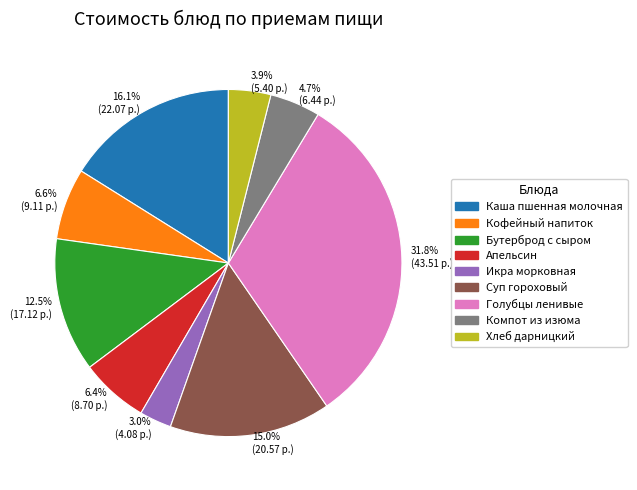

To the nearest percent, what is the average slice percentage?

11%